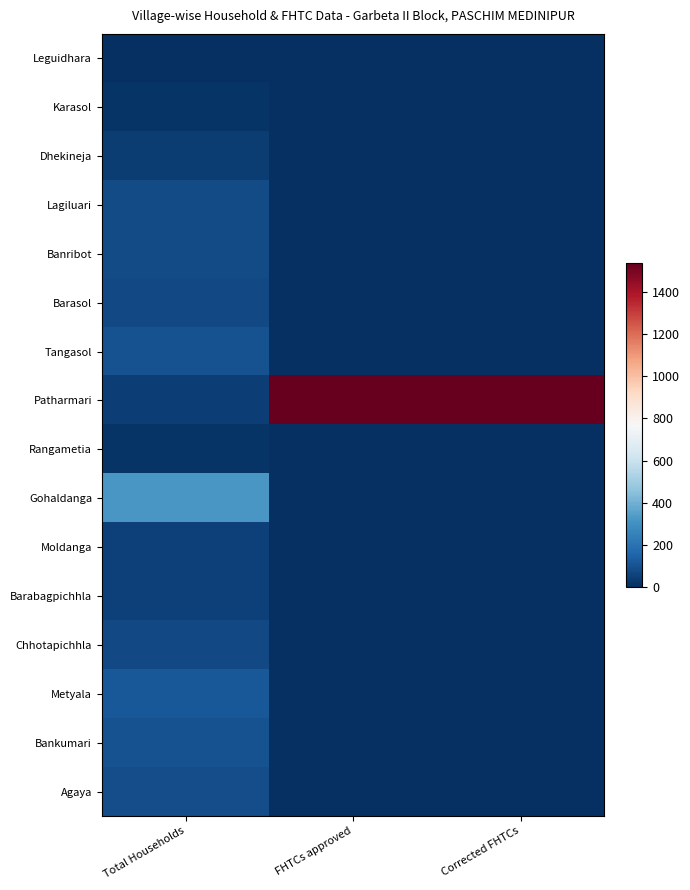

At which category is the sum across all series the highest?

FHTCs approved